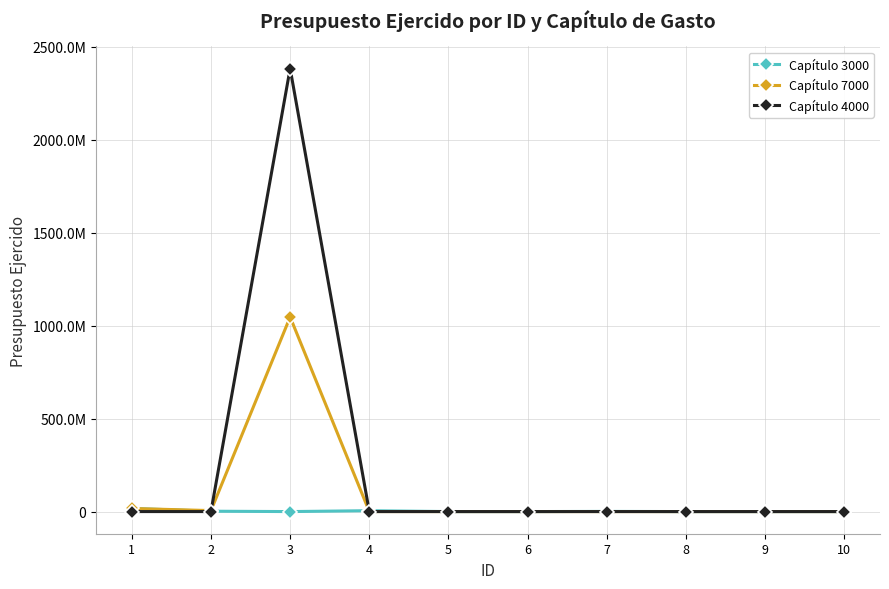

Is this an area chart (filled region under the line)?

No